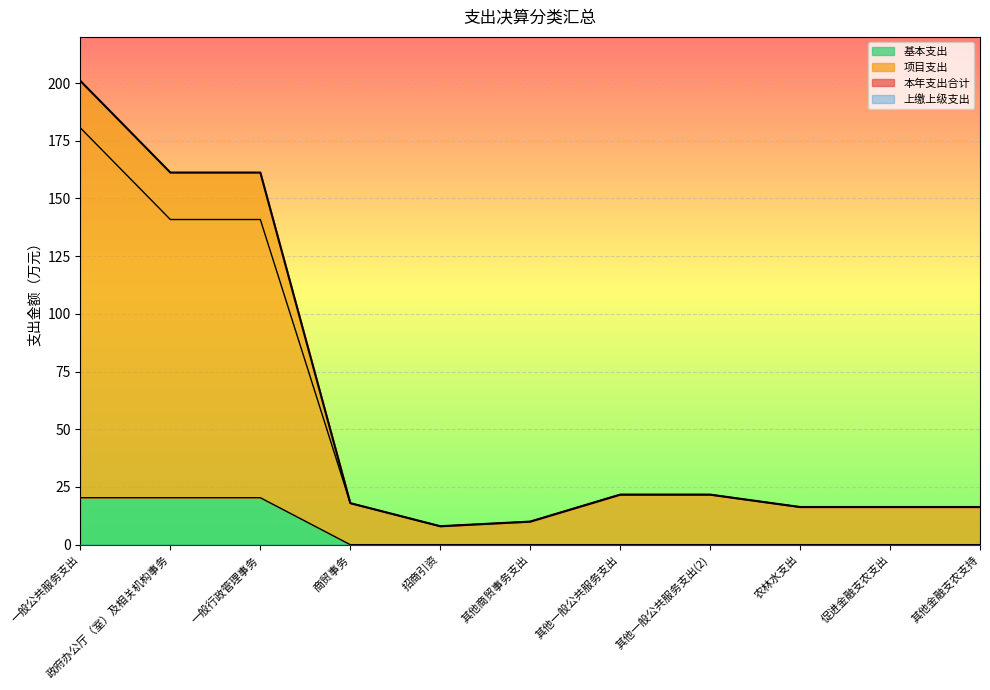

Reading right to left, list all the values displayed in this chart.

本年支出合计: 其他金融支农支持=16.3	促进金融支农支出=16.3	农林水支出=16.3	其他一般公共服务支出(2)=21.7	其他一般公共服务支出=21.7	其他商贸事务支出=10.0	招商引资=8.0	商贸事务=18.0	一般行政管理事务=161.2	政府办公厅（室）及相关机构事务=161.2	一般公共服务支出=200.9
项目支出: 其他金融支农支持=16.3	促进金融支农支出=16.3	农林水支出=16.3	其他一般公共服务支出(2)=21.7	其他一般公共服务支出=21.7	其他商贸事务支出=10.0	招商引资=8.0	商贸事务=18.0	一般行政管理事务=140.9	政府办公厅（室）及相关机构事务=140.9	一般公共服务支出=180.6
基本支出: 其他金融支农支持=0.0	促进金融支农支出=0.0	农林水支出=0.0	其他一般公共服务支出(2)=0.0	其他一般公共服务支出=0.0	其他商贸事务支出=0.0	招商引资=0.0	商贸事务=0.0	一般行政管理事务=20.4	政府办公厅（室）及相关机构事务=20.4	一般公共服务支出=20.4